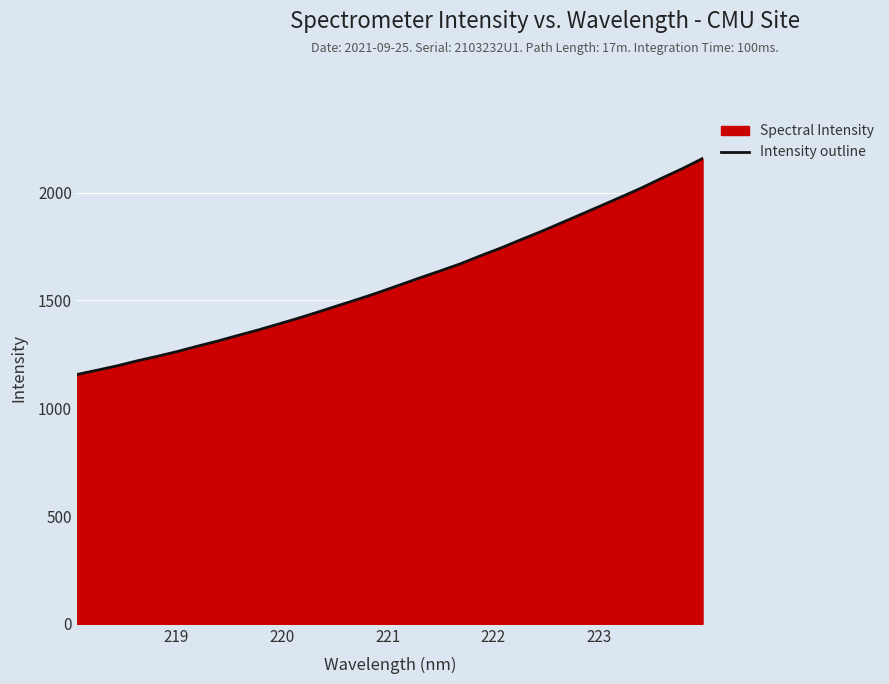

What is the difference between the maximum and minimum values?

1001.7